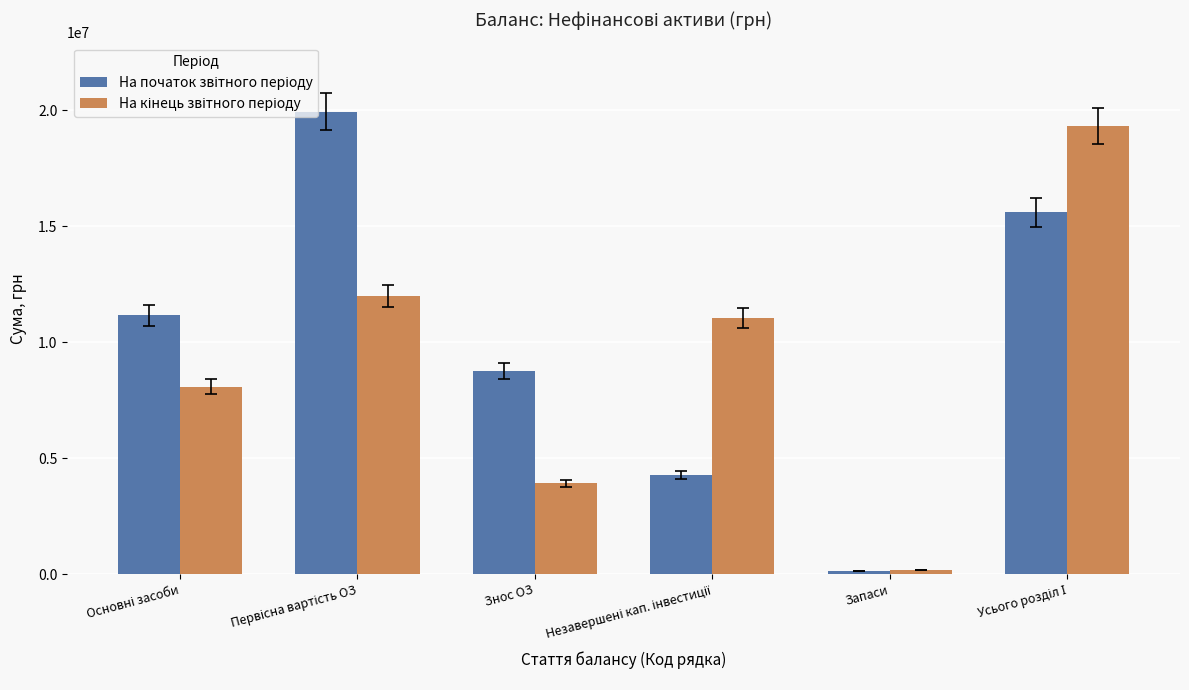

Where is На кінець звітного періоду nearest to the value 9764327?

Незавершені кап. інвестиції